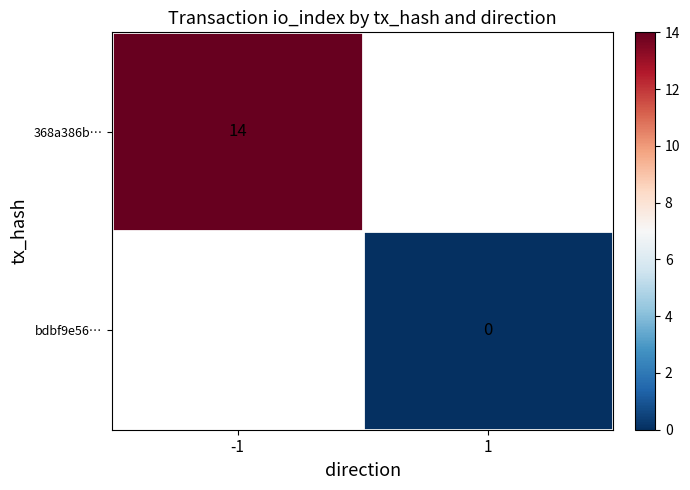

Is it true that 368a386b… equals 24 at -1?

False